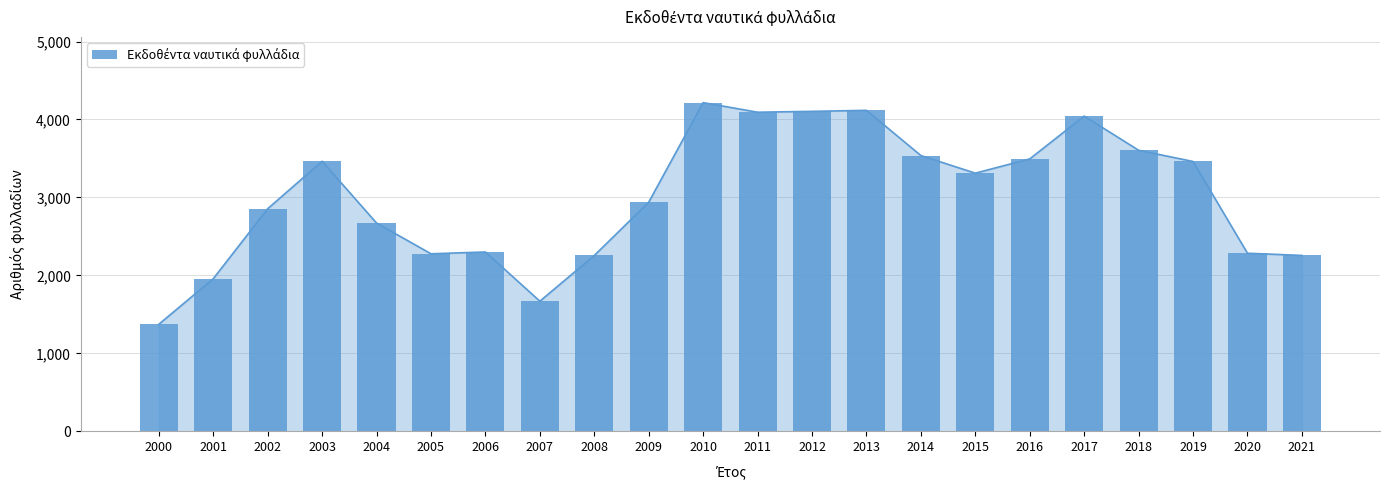

Which has a higher value, 2009 or 2014?

2014